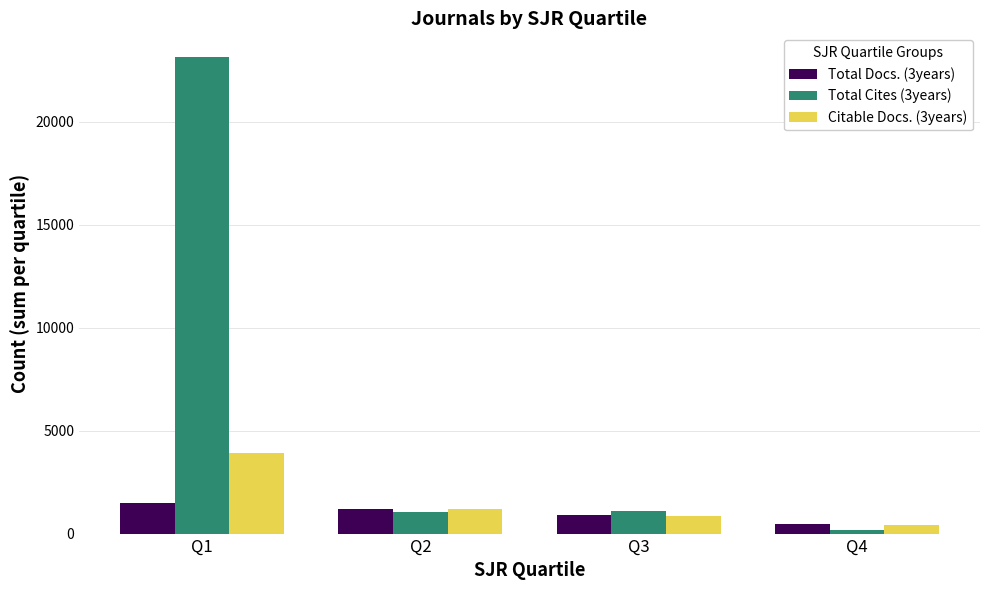

True or false: Total Cites (3years) has a value of 1114 at Q3.

True